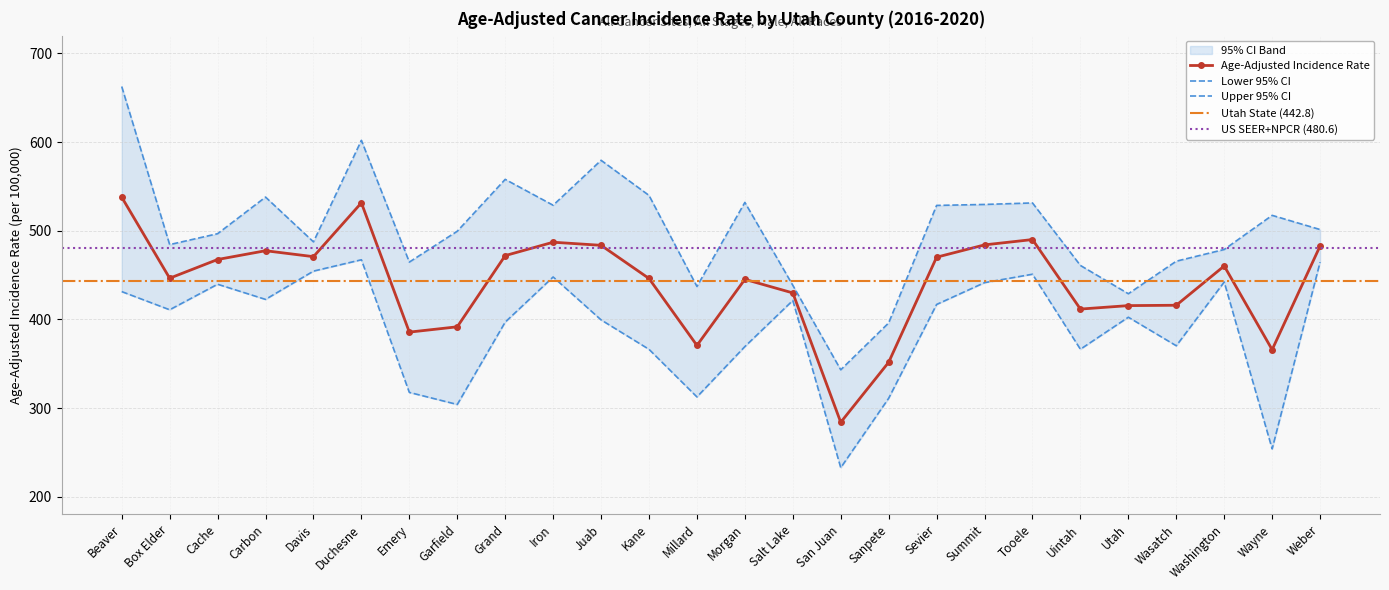

Reading right to left, what are all the values shown in this chart?

Age-Adjusted Incidence Rate: Weber=482.7	Wayne=365.8	Washington=460.2	Wasatch=415.9	Utah=415.5	Uintah=411.6	Tooele=490.0	Summit=484.0	Sevier=470.1	Sanpete=351.6	San Juan=283.9	Salt Lake=429.8	Morgan=445.1	Millard=370.6	Kane=446.1	Juab=483.5	Iron=487.0	Grand=471.9	Garfield=391.6	Emery=385.6	Duchesne=531.4	Davis=470.7	Carbon=477.4	Cache=467.5	Box Elder=446.4	Beaver=537.8
Lower 95% CI: Weber=464.5	Wayne=253.9	Washington=442.1	Wasatch=370.2	Utah=402.4	Uintah=366.3	Tooele=450.9	Summit=441.4	Sevier=416.8	Sanpete=311.0	San Juan=232.7	Salt Lake=421.3	Morgan=369.3	Millard=312.5	Kane=366.2	Juab=399.4	Iron=447.8	Grand=396.9	Garfield=304.0	Emery=317.6	Duchesne=467.2	Davis=454.4	Carbon=422.5	Cache=439.6	Box Elder=410.8	Beaver=431.3
Upper 95% CI: Weber=501.3	Wayne=517.3	Washington=478.8	Wasatch=465.6	Utah=428.9	Uintah=460.8	Tooele=531.3	Summit=529.6	Sevier=528.5	Sanpete=396.0	San Juan=343.1	Salt Lake=438.4	Morgan=531.9	Millard=437.1	Kane=539.8	Juab=579.4	Iron=528.7	Grand=557.9	Garfield=499.4	Emery=464.6	Duchesne=601.9	Davis=487.4	Carbon=537.9	Cache=496.6	Box Elder=484.3	Beaver=662.6